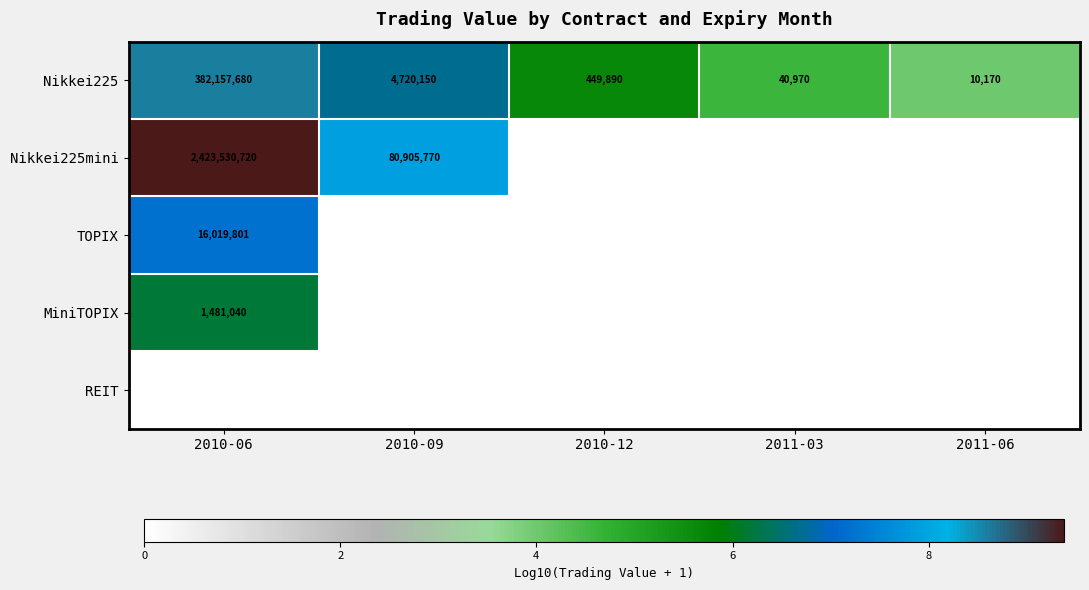

What is the sum of the Nikkei225 values at 2011-03 and 2010-06?

382198650